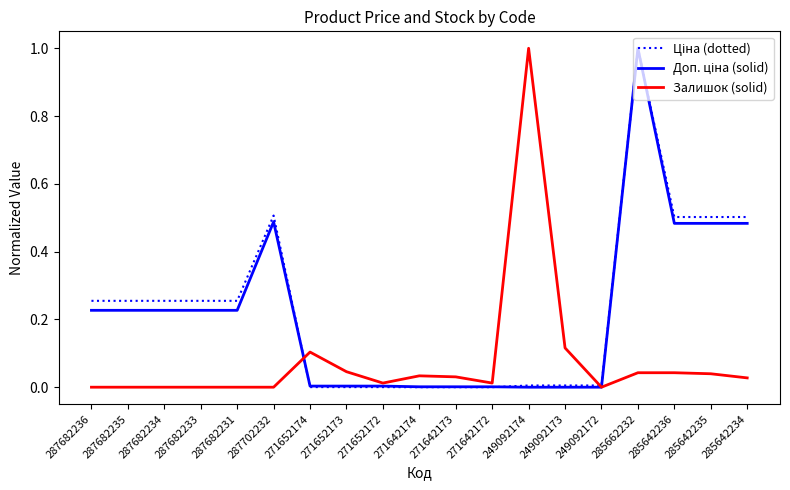

What is the maximum value shown in the chart?

1.0